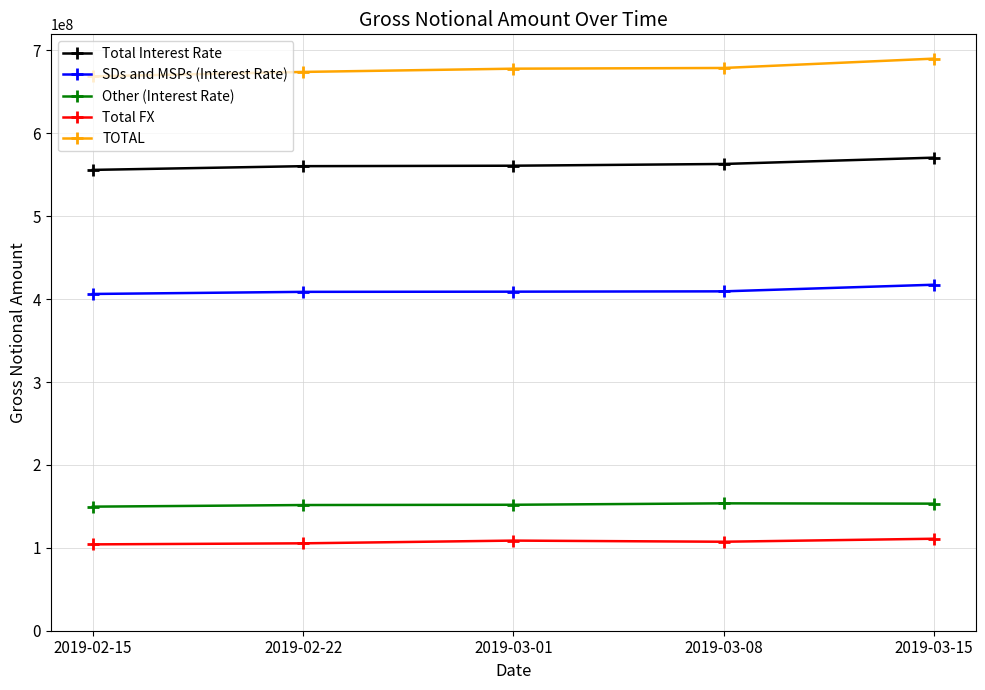

What is the value of the SDs and MSPs (Interest Rate) point at the 2nd from the left?

408809122